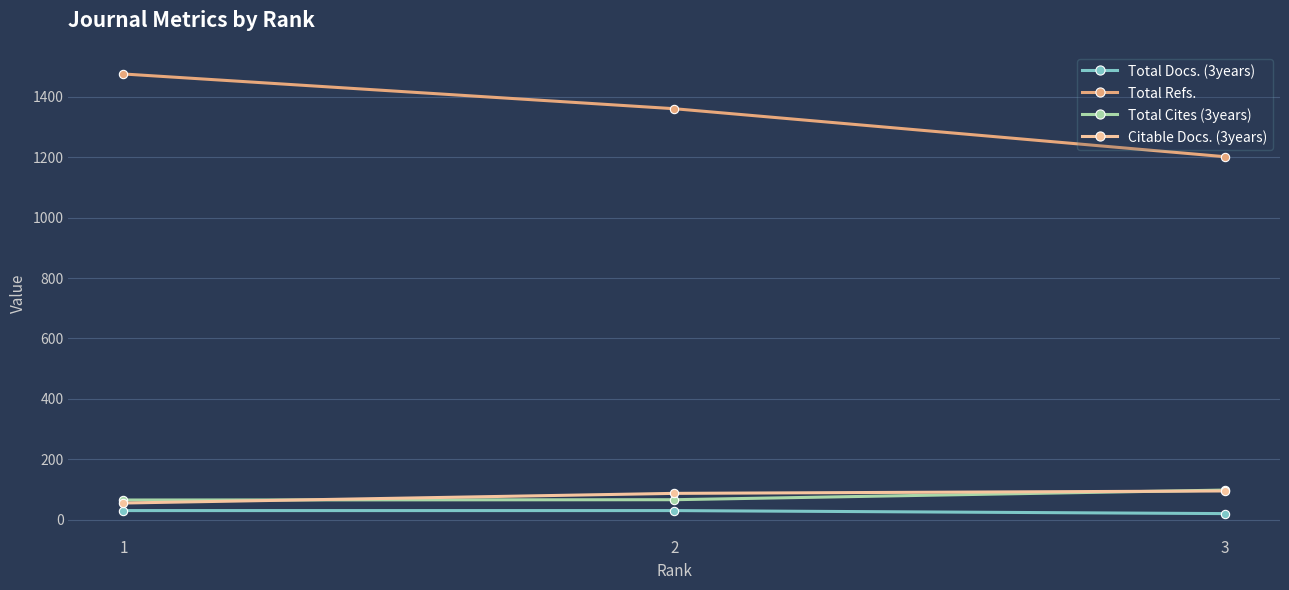

How many data points does each series have?

3